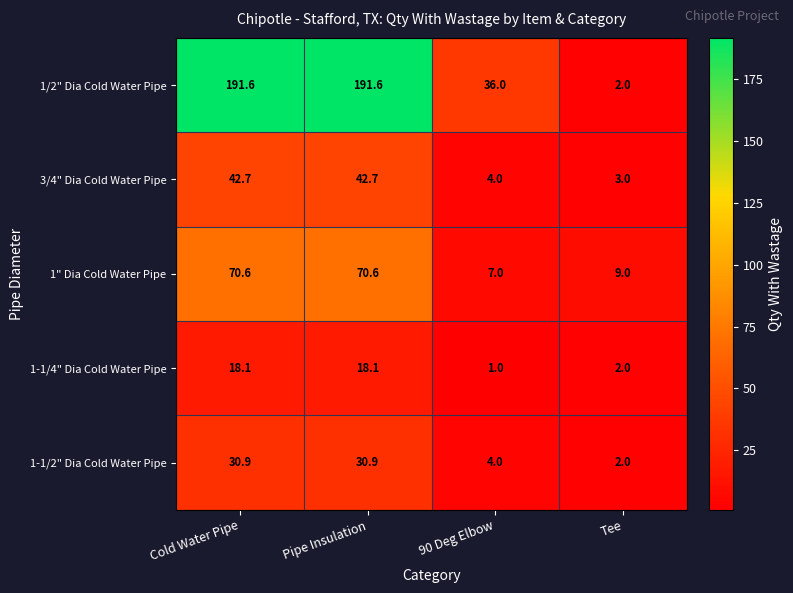

True or false: 1" Dia Cold Water Pipe has a value of 70.6 at Cold Water Pipe.

True